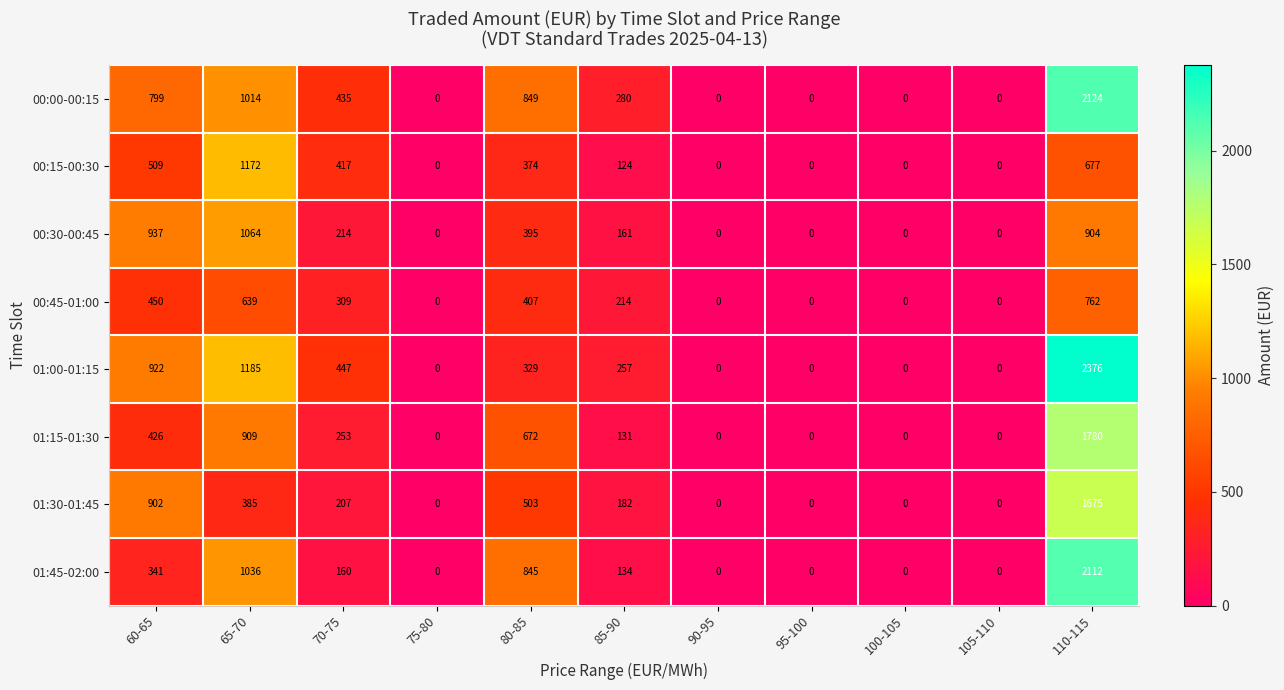

Count the number of categories in the chart.

11